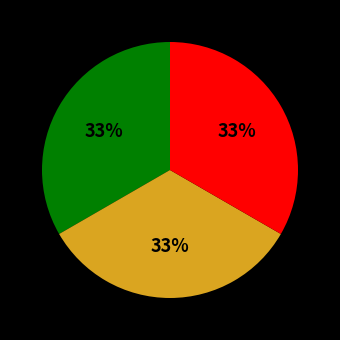

Does any single category account for the majority?

No